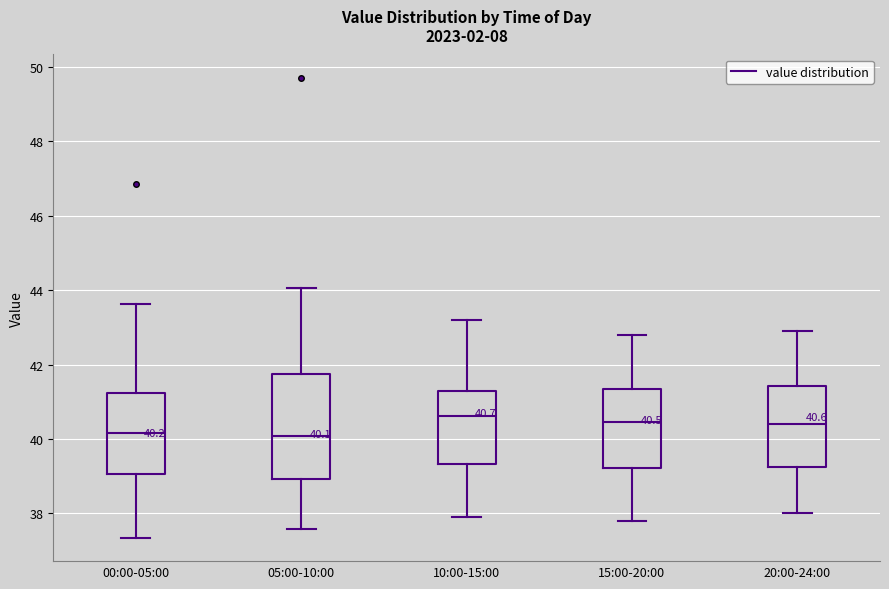

Comparing the boxes themselves (not the whiskers), which one is the tallest?

05:00-10:00